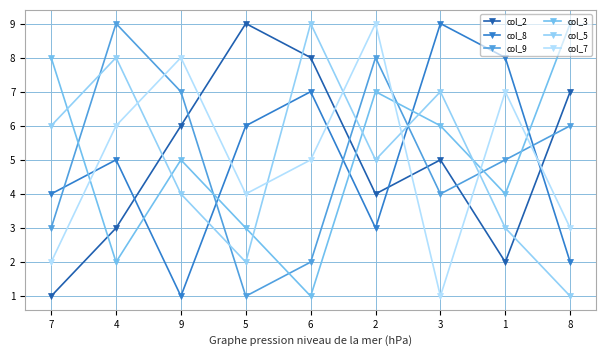

The value of col_8 at 5 is 10. True or false?

False